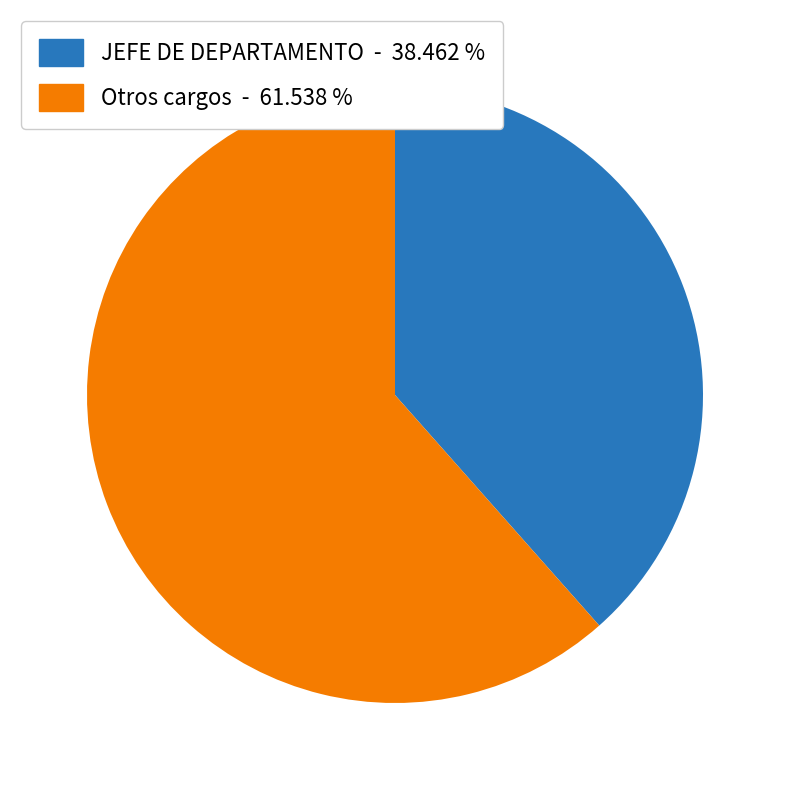

Is there any slice that represents more than half of the pie?

Yes